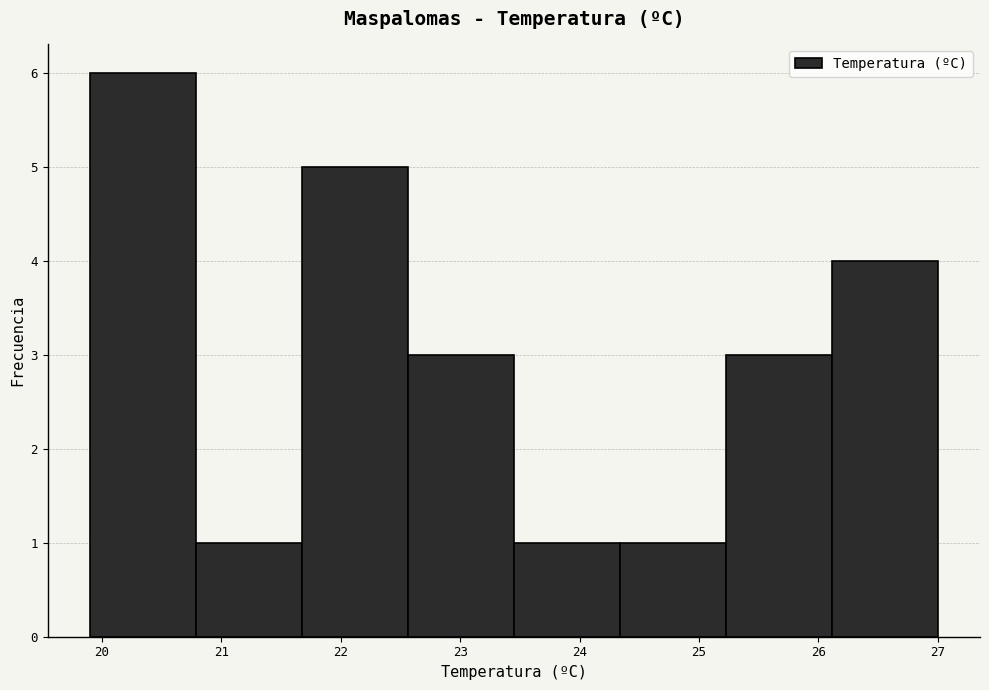

Reading left to right, transcribe this chart: for each bar, give the range it covers on the x-axis and its height. Neither the bar edges nor the heights are printed on the chart, so give them approximately, as read against the axes.

19.9 to 20.8: 6
20.8 to 21.7: 1
21.7 to 22.6: 5
22.6 to 23.5: 3
23.5 to 24.3: 1
24.3 to 25.2: 1
25.2 to 26.1: 3
26.1 to 27.0: 4